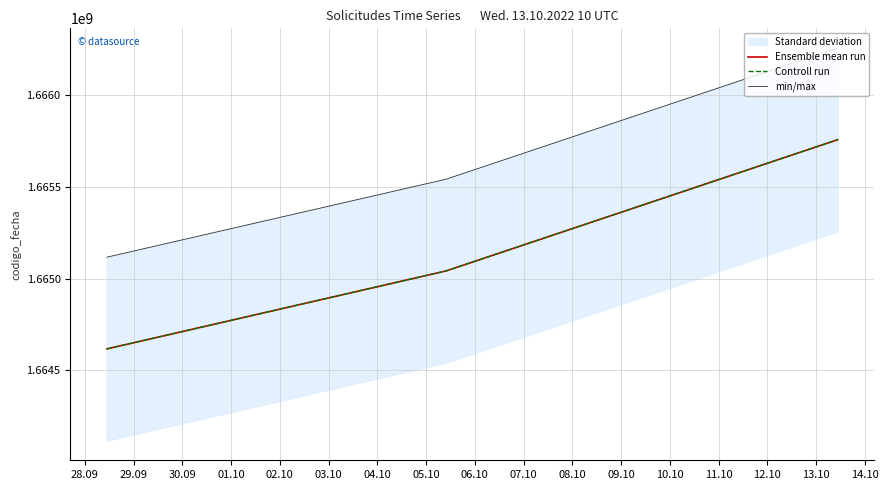

What is the minimum value for min/max?

1665117085